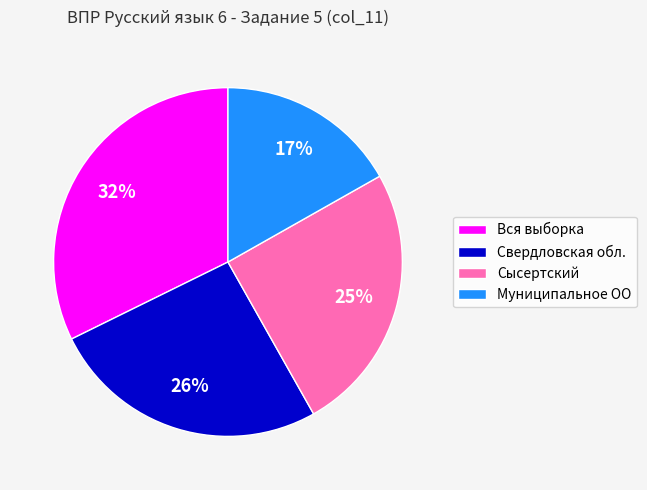

Is the sum of Муниципальное ОО and Свердловская обл. greater than half?

No